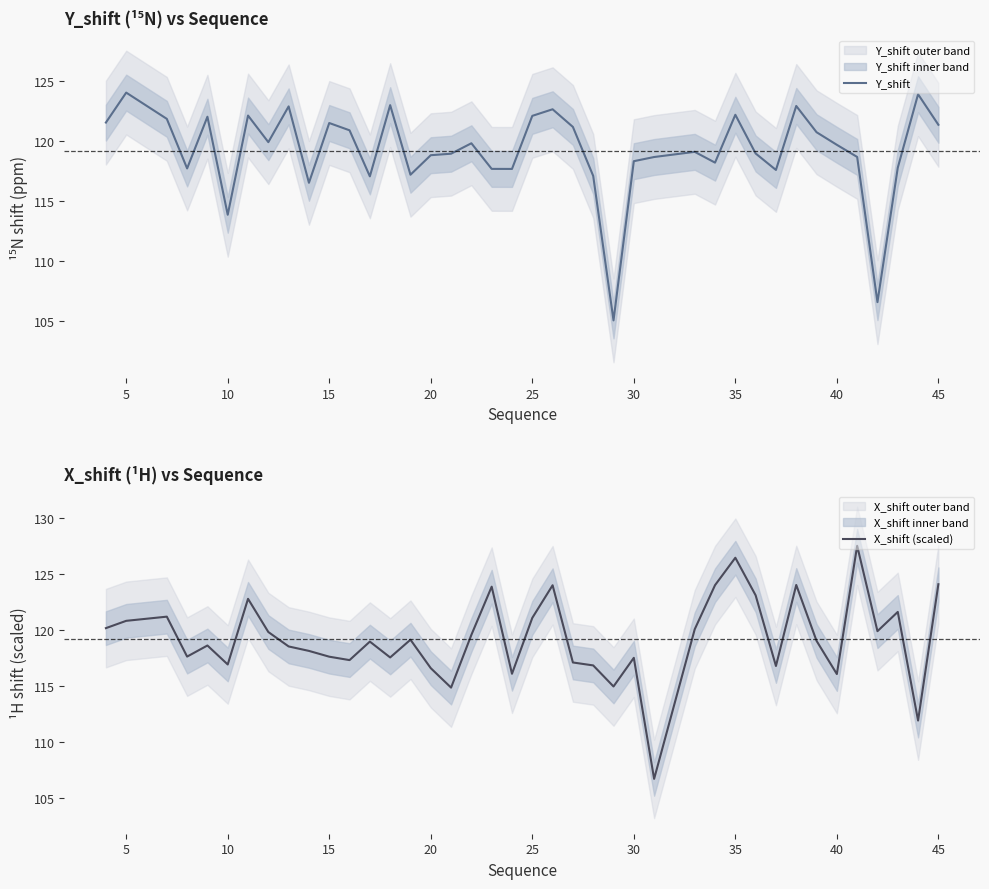

What is the maximum value for X_shift (scaled)?

127.5